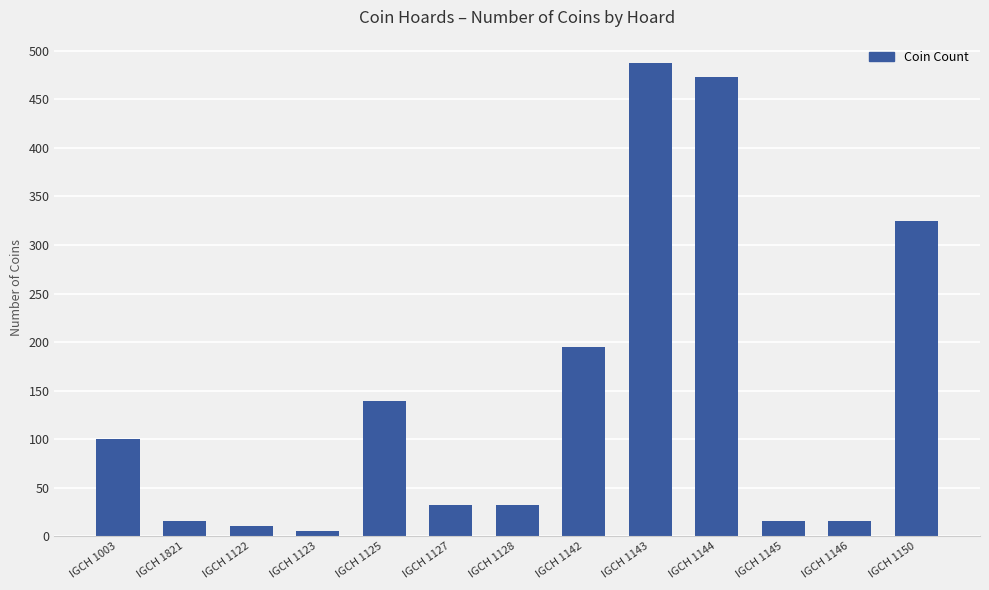

What is the label of the 9th bar from the right?

IGCH 1125